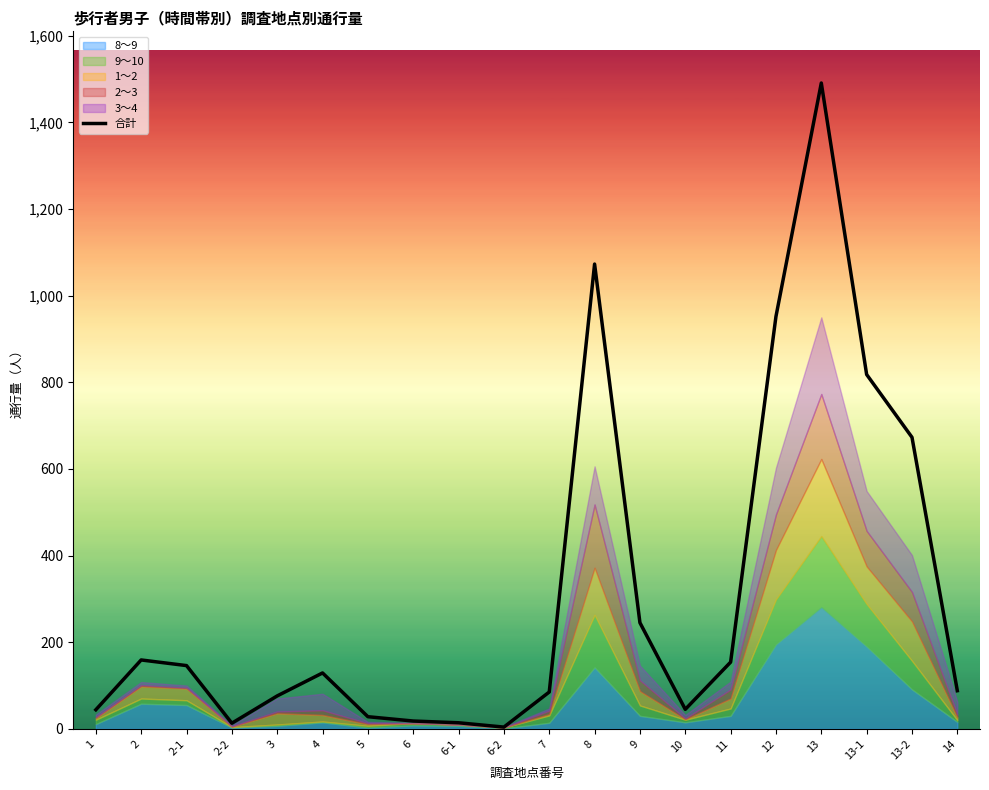

Where is the data nearest to the value 747?

13-1